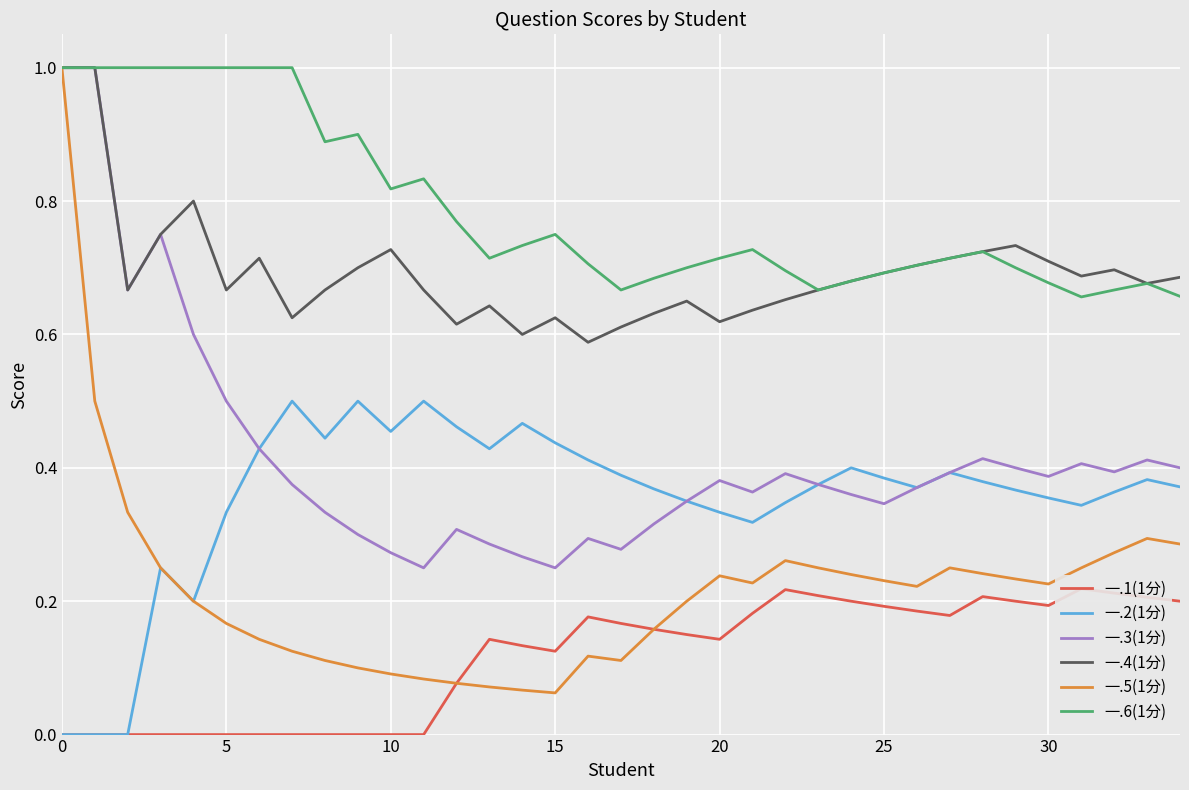

At how many categories does at least one series exceed 0?

35